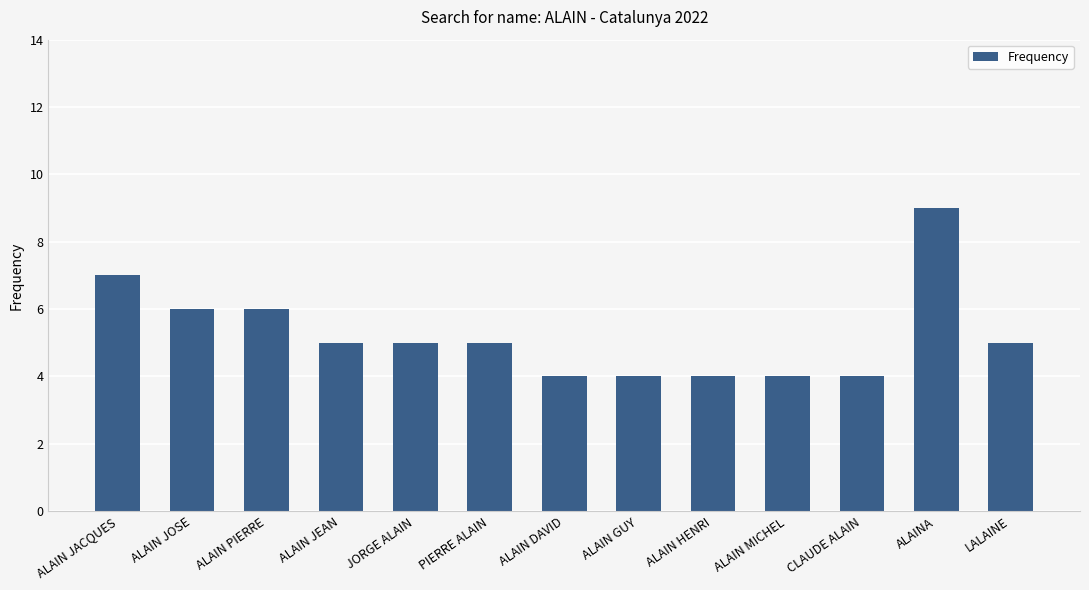

True or false: the data shows 9 at ALAIN JEAN.

False